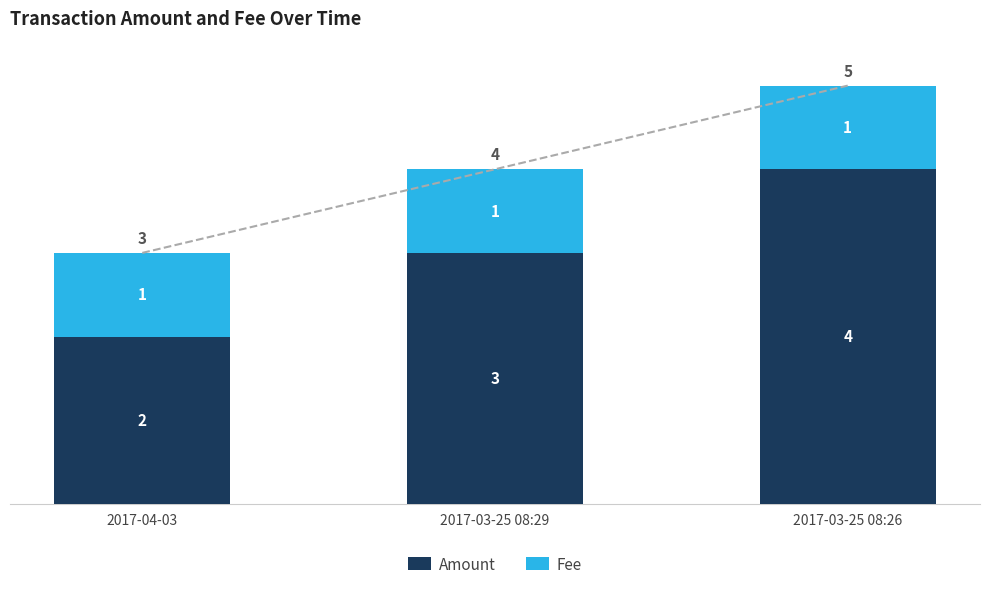

At which category is the sum across all series the highest?

2017-03-25 08:26